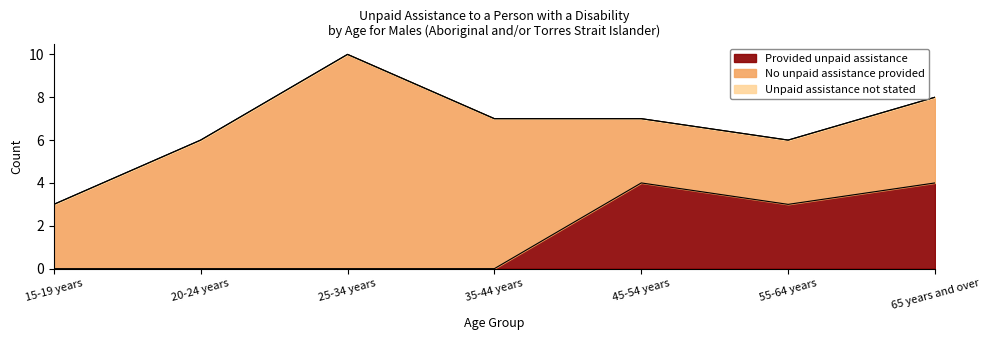

What is the total value across all series at 45-54 years?

7